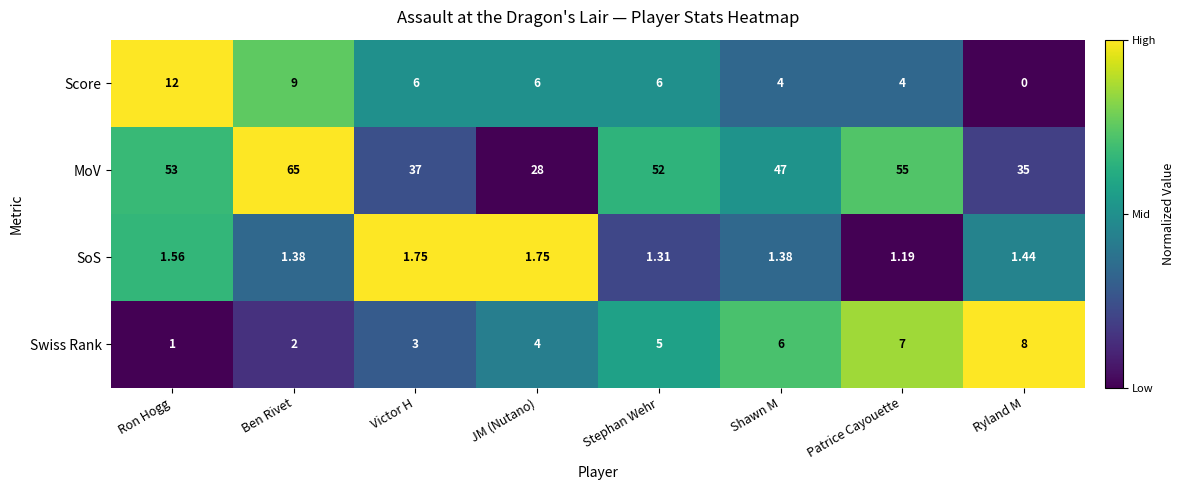

What is the total value across all series at Victor H?

47.8